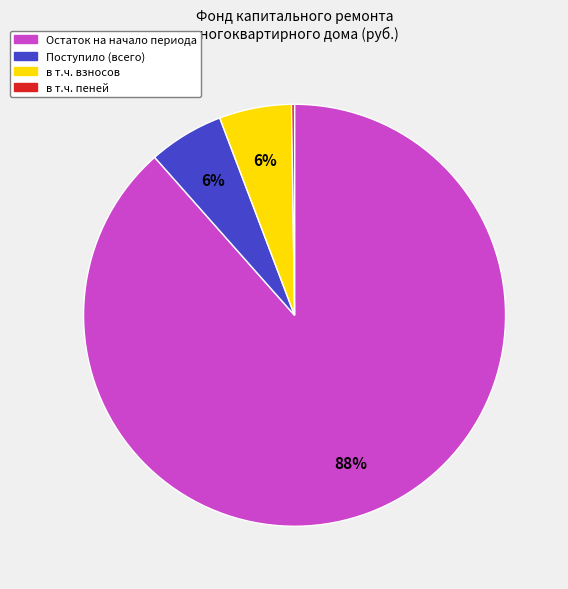

Is there a majority slice in this chart?

Yes